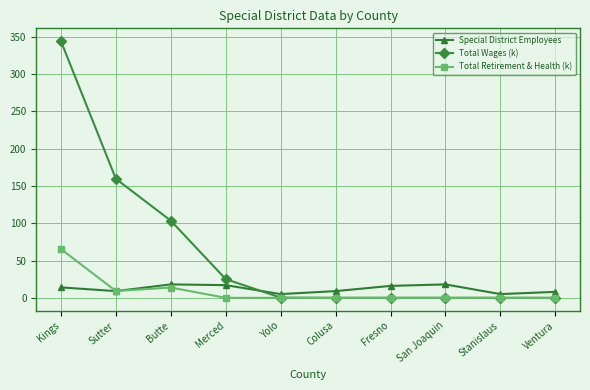

What are all the series names shown in the legend?

Special District Employees, Total Wages (k), Total Retirement & Health (k)